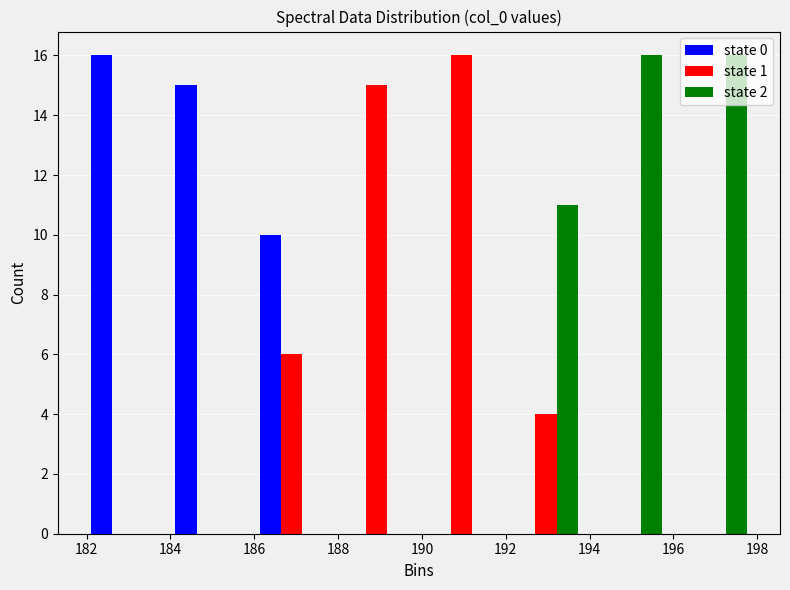

What is the height of the state 1 bar covering 190.0 to 192.0 on the x-axis? Neither the bar edges nor the heights are printed on the chart, so give them approximately, as read against the axes.

16